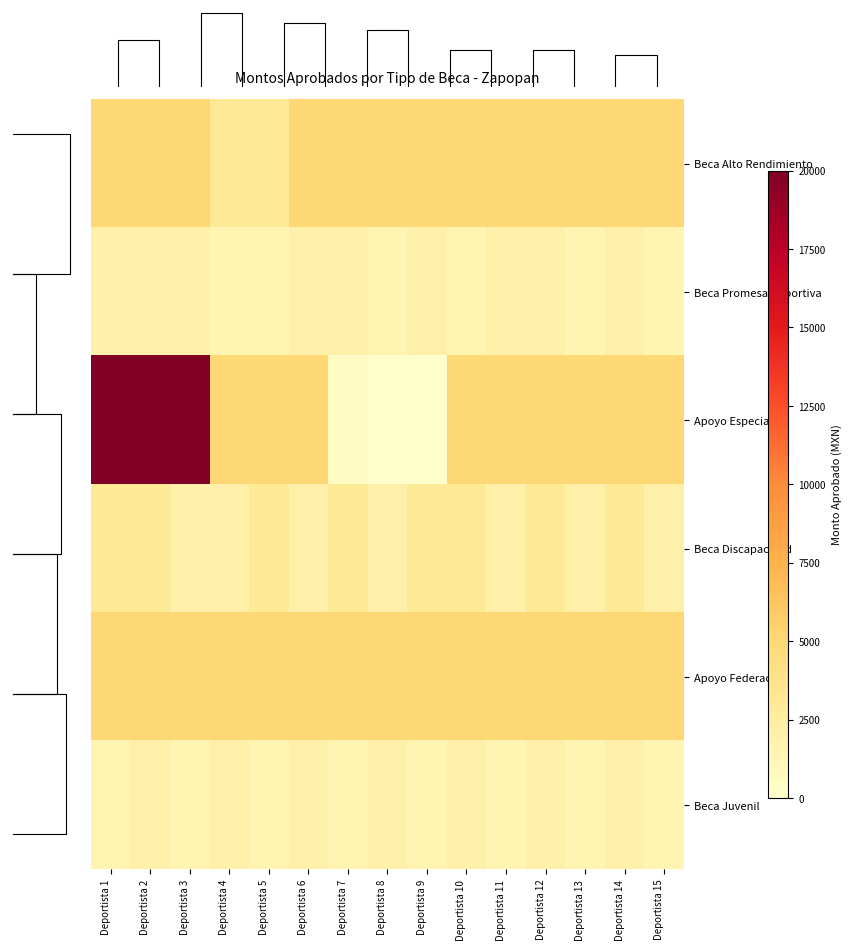

Reading left to right, what are all the values shown in this chart?

Beca Alto Rendimiento: Deportista 1=5000	Deportista 2=5000	Deportista 3=5000	Deportista 4=3000	Deportista 5=3000	Deportista 6=5000	Deportista 7=5000	Deportista 8=5000	Deportista 9=5000	Deportista 10=5000	Deportista 11=5000	Deportista 12=5000	Deportista 13=5000	Deportista 14=5000	Deportista 15=5000
Beca Promesa Deportiva: Deportista 1=2000	Deportista 2=2000	Deportista 3=2000	Deportista 4=1500	Deportista 5=1500	Deportista 6=2000	Deportista 7=2000	Deportista 8=1500	Deportista 9=2000	Deportista 10=1500	Deportista 11=2000	Deportista 12=2000	Deportista 13=1500	Deportista 14=2000	Deportista 15=1500
Apoyo Especial: Deportista 1=20000	Deportista 2=20000	Deportista 3=20000	Deportista 4=5000	Deportista 5=5000	Deportista 6=5000	Deportista 7=500	Deportista 8=0	Deportista 9=0	Deportista 10=5000	Deportista 11=5000	Deportista 12=5000	Deportista 13=5000	Deportista 14=5000	Deportista 15=5000
Beca Discapacidad: Deportista 1=3000	Deportista 2=3000	Deportista 3=2000	Deportista 4=2000	Deportista 5=3000	Deportista 6=2000	Deportista 7=3000	Deportista 8=2000	Deportista 9=3000	Deportista 10=3000	Deportista 11=2000	Deportista 12=3000	Deportista 13=2000	Deportista 14=3000	Deportista 15=2000
Apoyo Federacion: Deportista 1=5000	Deportista 2=5000	Deportista 3=5000	Deportista 4=5000	Deportista 5=5000	Deportista 6=5000	Deportista 7=5000	Deportista 8=5000	Deportista 9=5000	Deportista 10=5000	Deportista 11=5000	Deportista 12=5000	Deportista 13=5000	Deportista 14=5000	Deportista 15=5000
Beca Juvenil: Deportista 1=1500	Deportista 2=2000	Deportista 3=1500	Deportista 4=2000	Deportista 5=1500	Deportista 6=2000	Deportista 7=1500	Deportista 8=2000	Deportista 9=1500	Deportista 10=2000	Deportista 11=1500	Deportista 12=2000	Deportista 13=1500	Deportista 14=2000	Deportista 15=1500